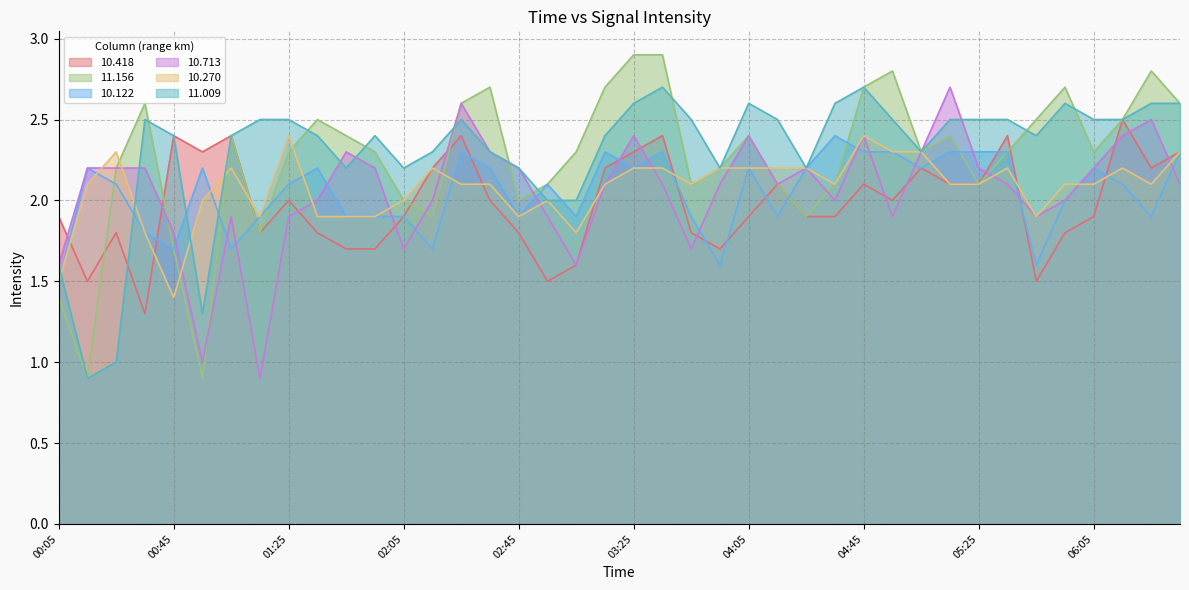

At how many categories does at least one series exceed 2?

39